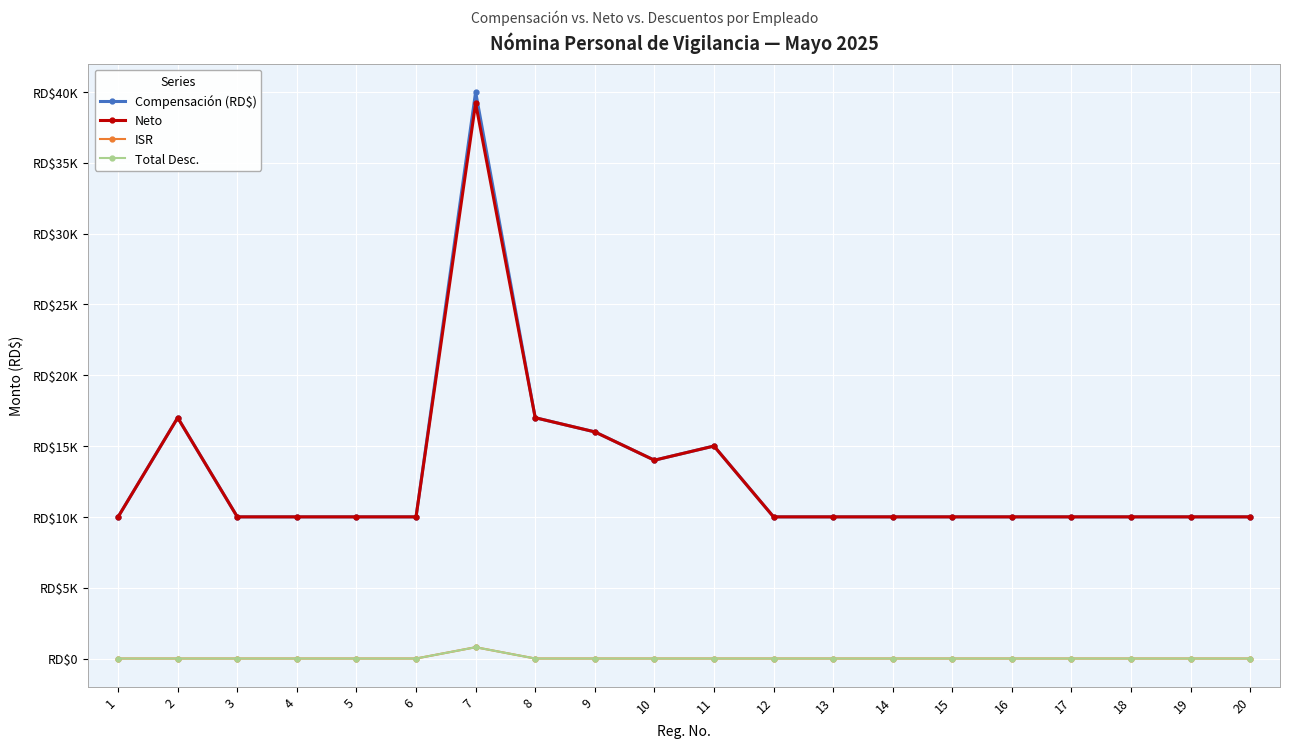

Does the chart have visible grid lines?

Yes